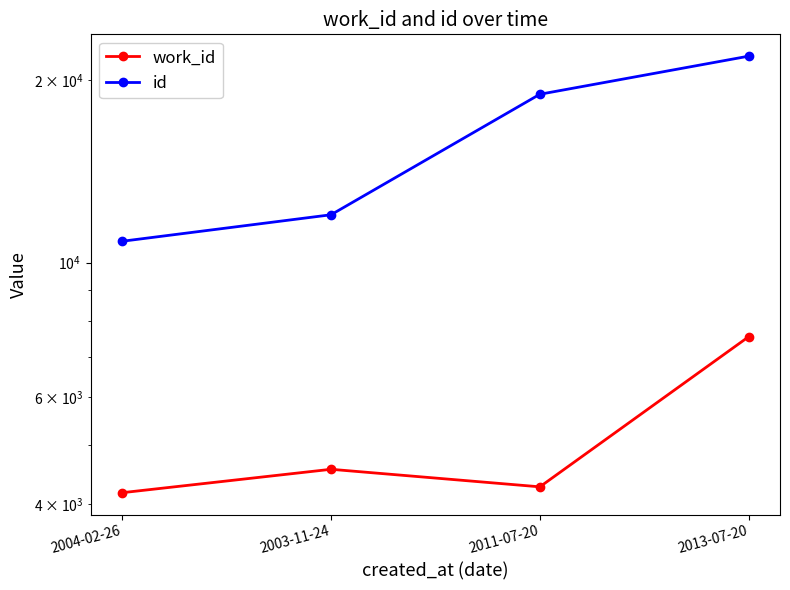

True or false: work_id and id cross at least once.

False